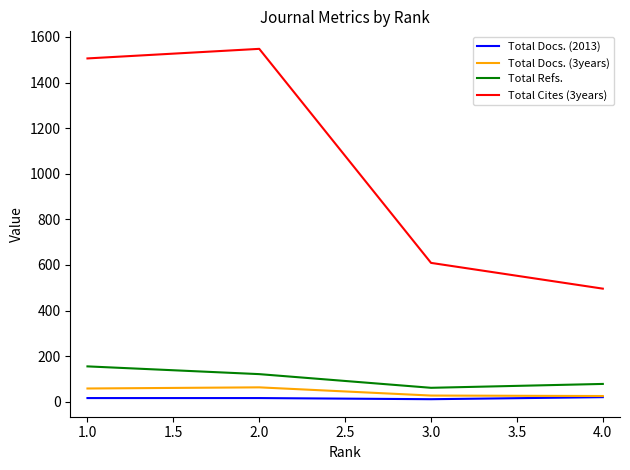

Which series has the widest spread of values?

Total Cites (3years)